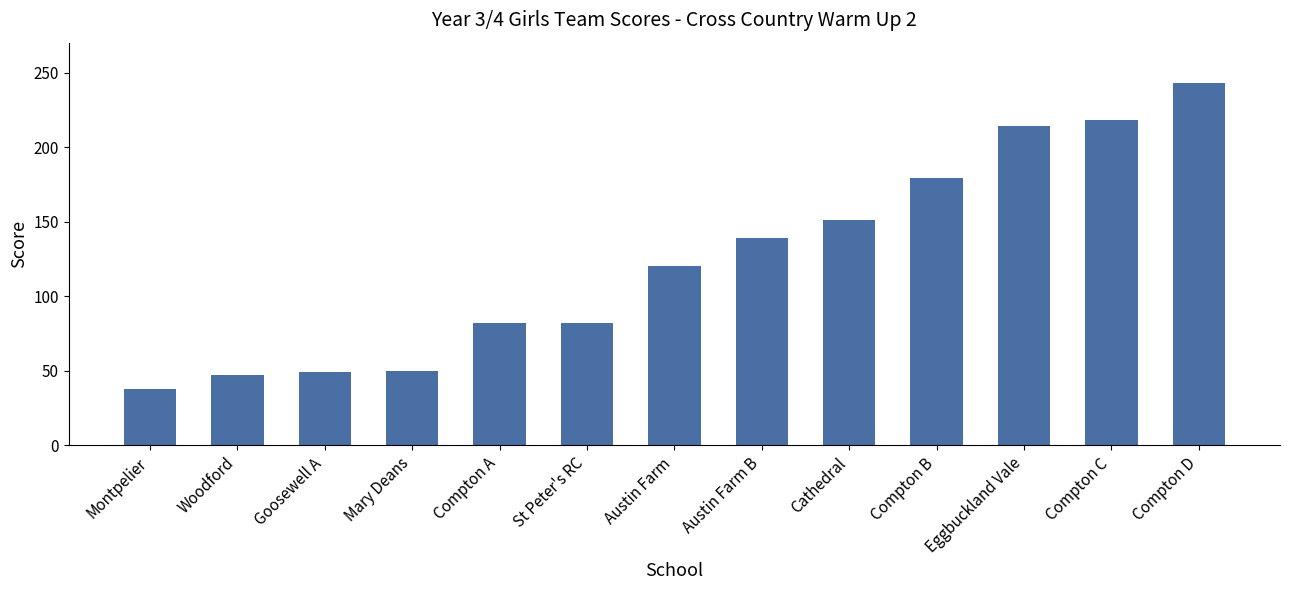

The value at St Peter's RC is 146. True or false?

False